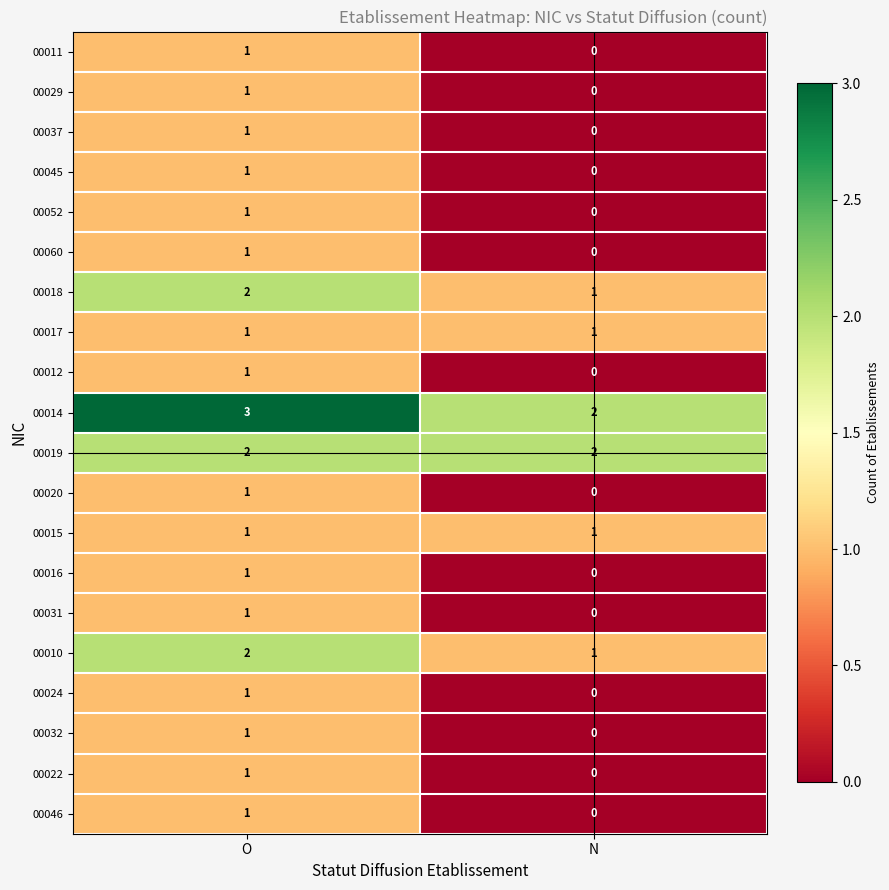

At which label does 00037 reach its minimum?

N